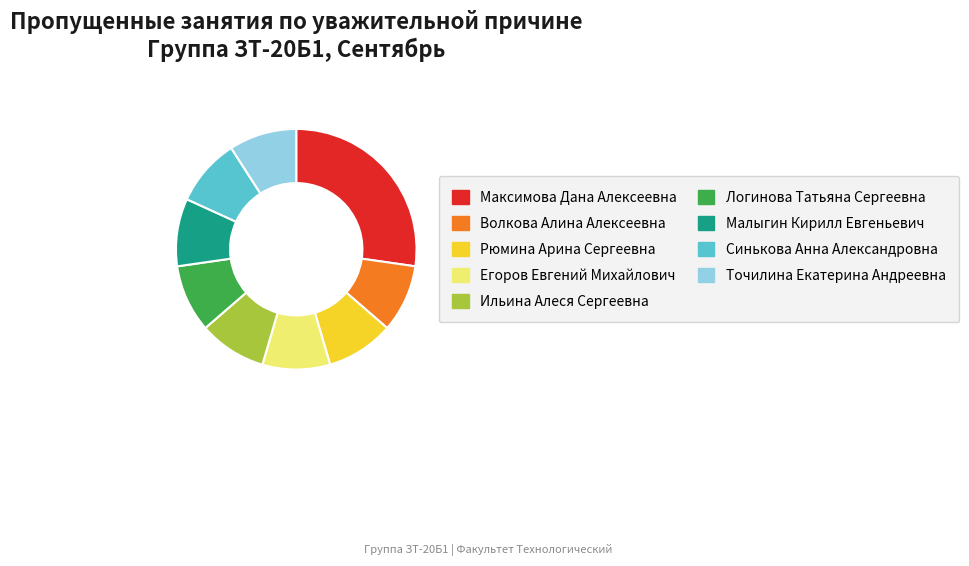

Do Рюмина Арина Сергеевна and Логинова Татьяна Сергеевна together represent more than half of the pie?

No